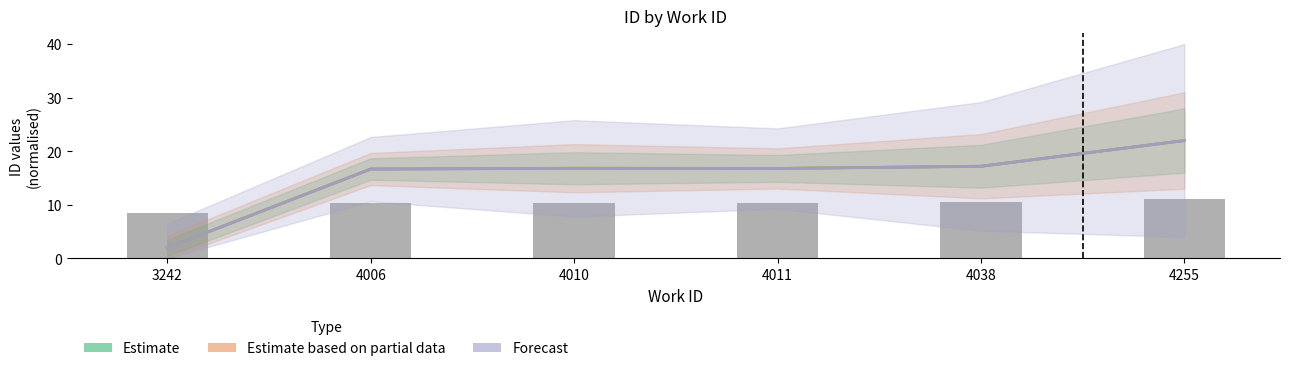

List the labels in order of Estimate value, largest first.

4255, 4038, 4010, 4011, 4006, 3242